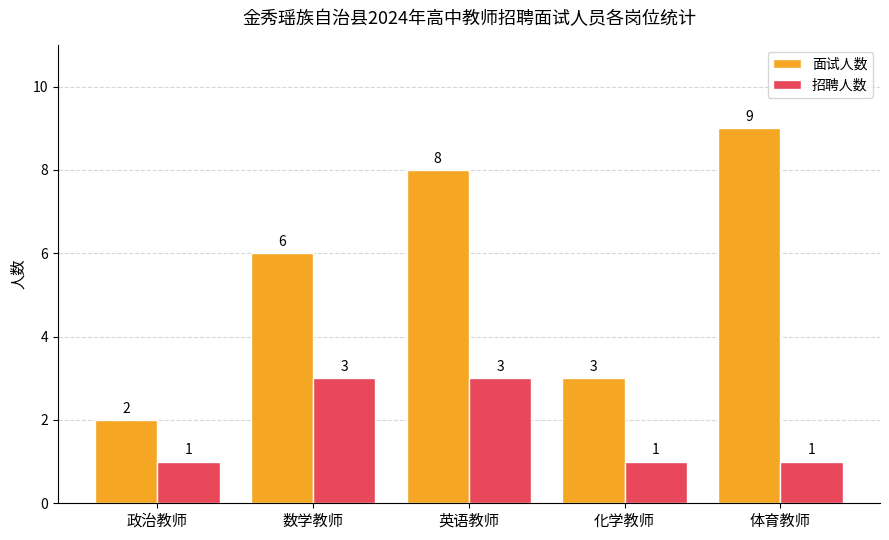

What is the difference between the 面试人数 values at 体育教师 and 政治教师?

7